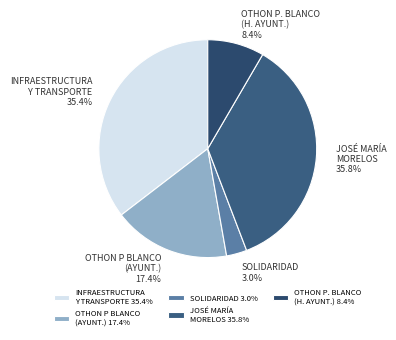

Does INFRAESTRUCTURA Y TRANSPORTE account for over 50% of the chart?

No